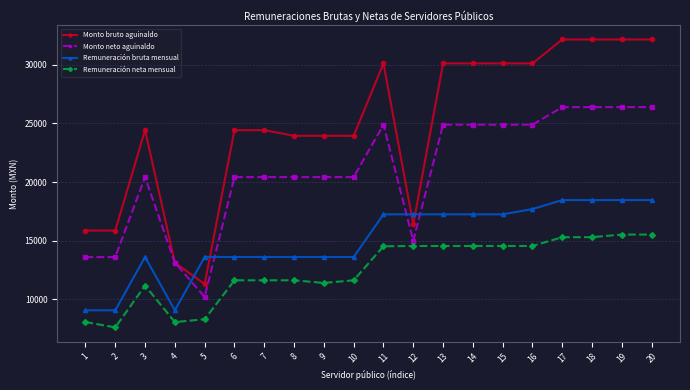

Rank the series by their average value, from lowest to highest.

Remuneración neta mensual, Remuneración bruta mensual, Monto neto aguinaldo, Monto bruto aguinaldo